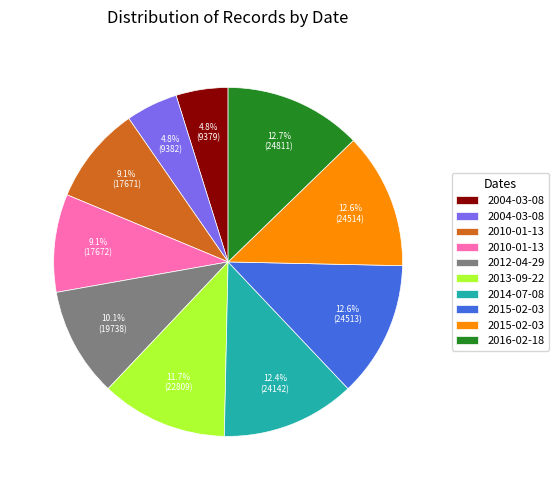

Does any single category account for the majority?

No